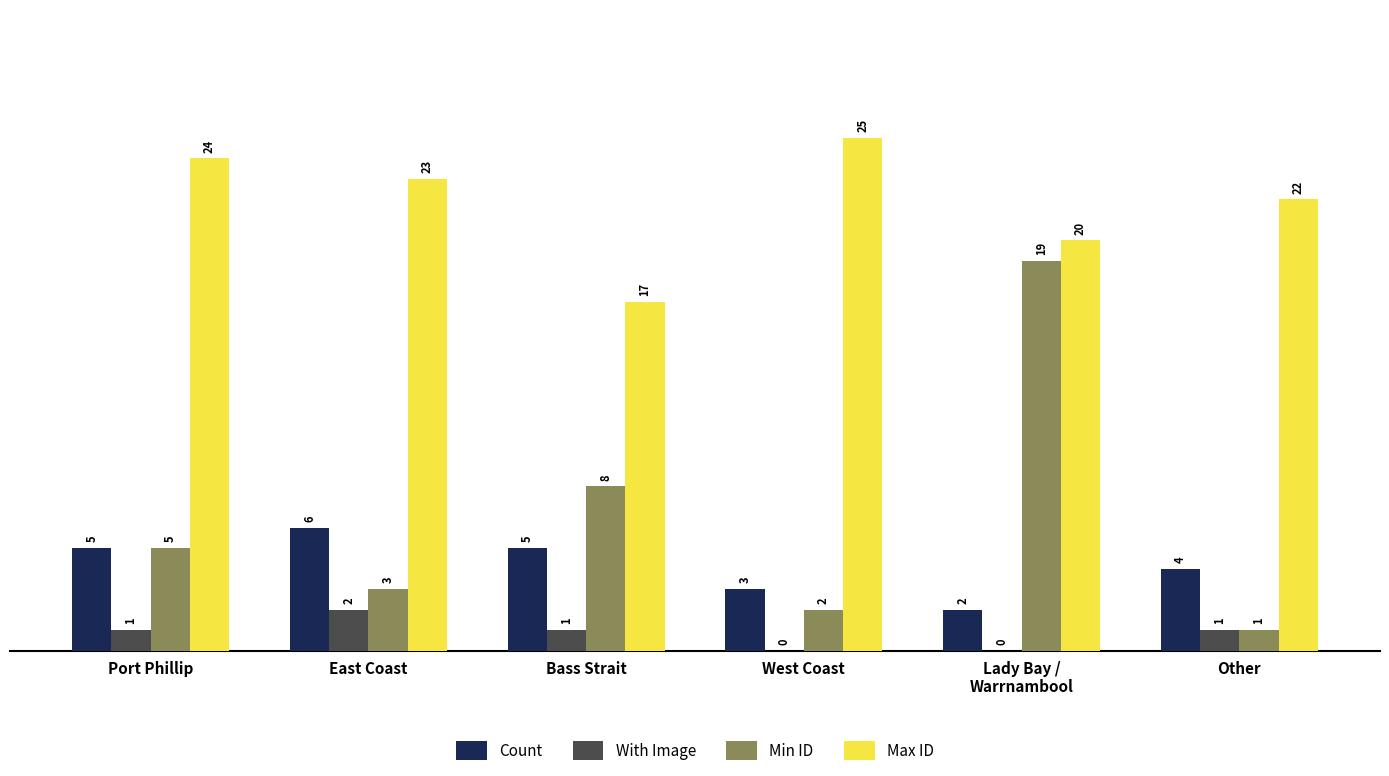

What is the maximum value shown in the chart?

25